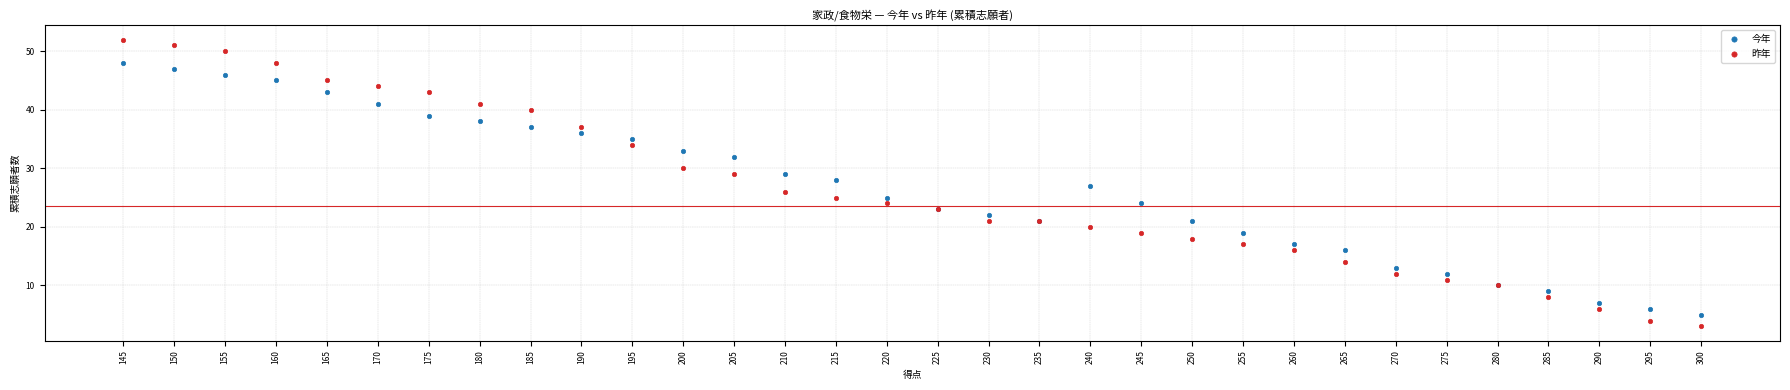

Which series reaches the minimum Y coordinate?

昨年